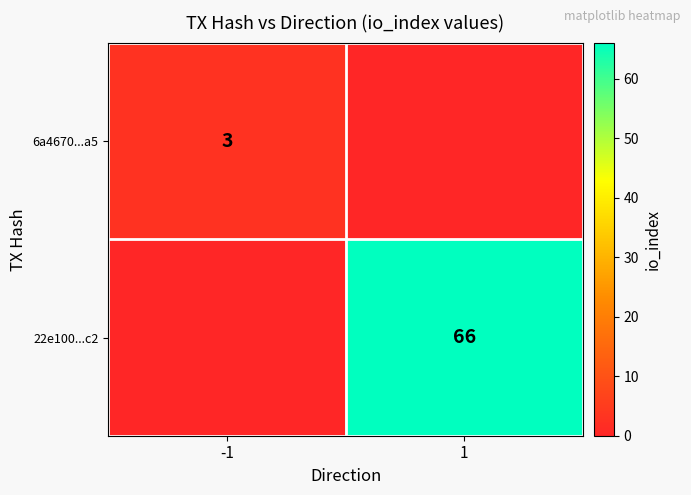

Is the value of 6a4670...a5 at -1 greater than the value of 22e100...c2 at 1?

No